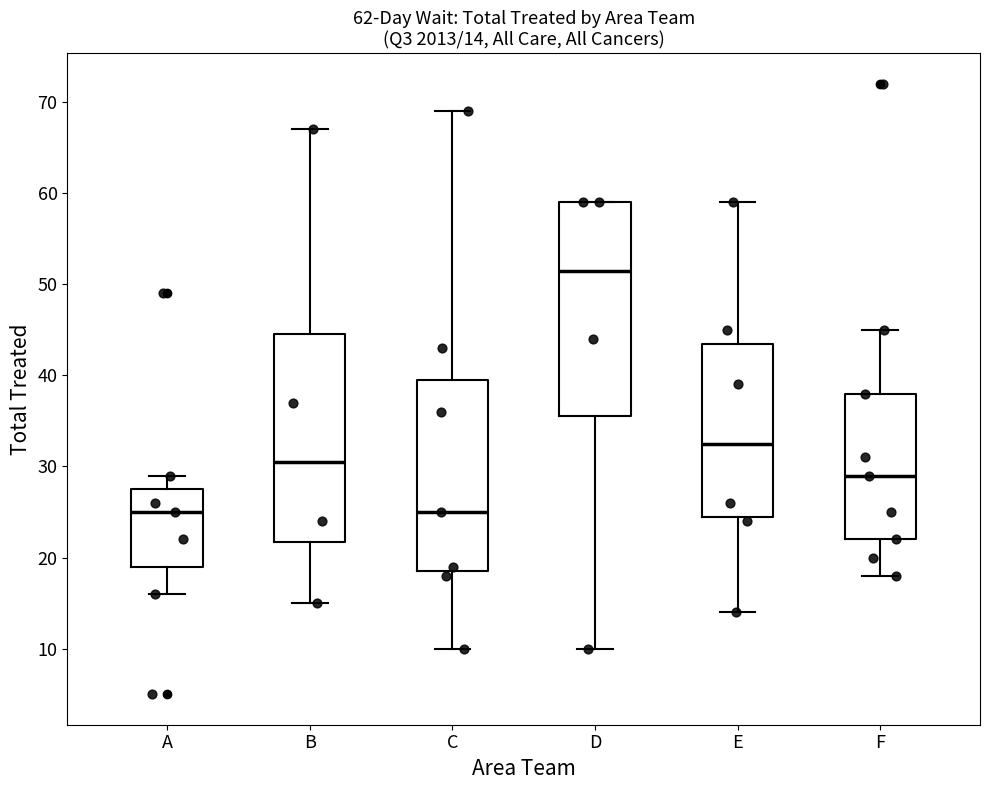

Which box has the highest median line?

D